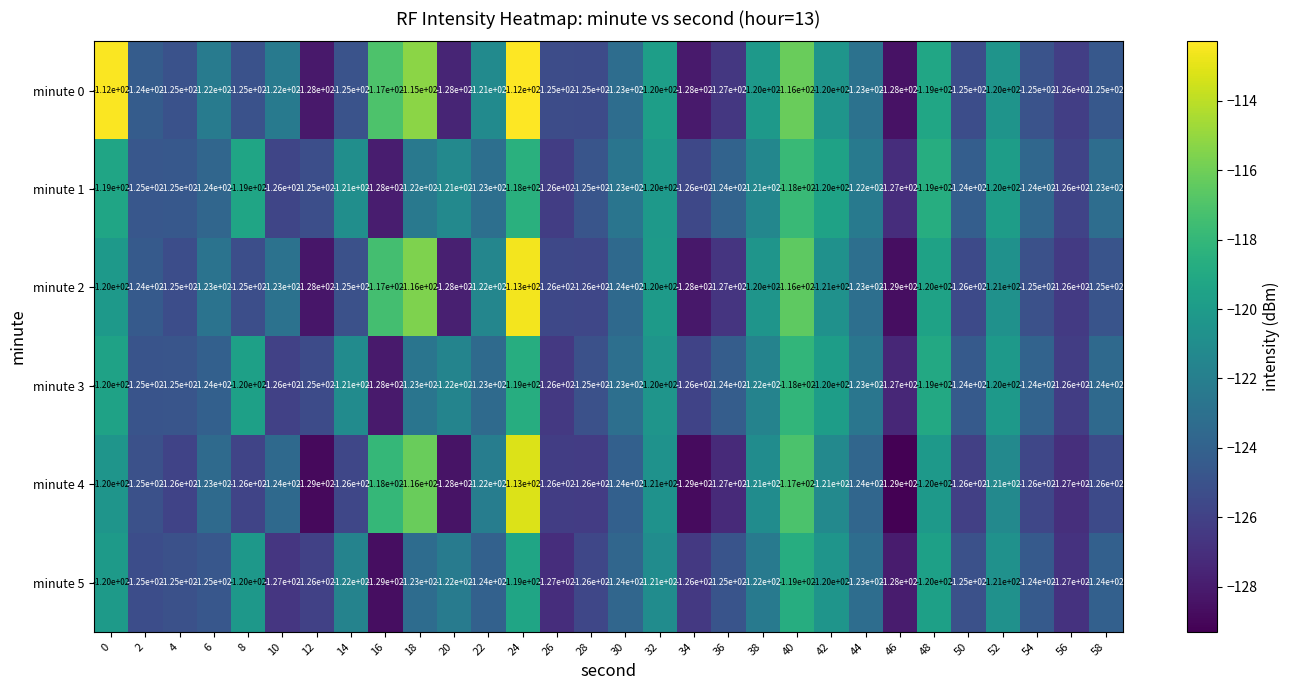

What is the minimum value shown in the chart?

-129